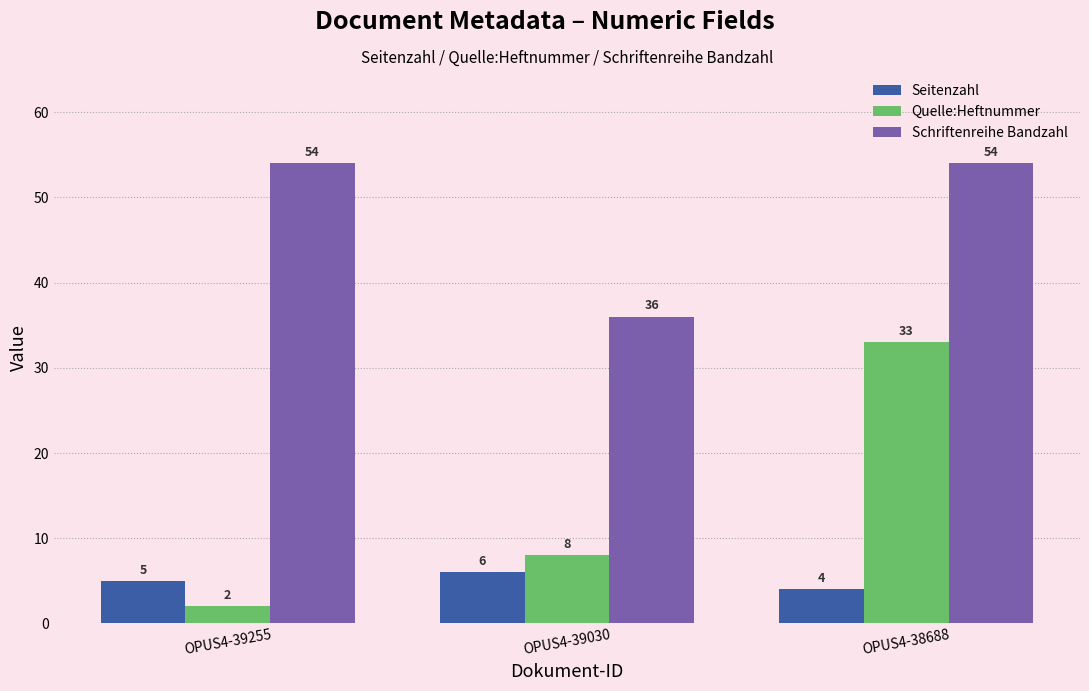

What is the value of the Schriftenreihe Bandzahl bar at the 3rd from the left?

54